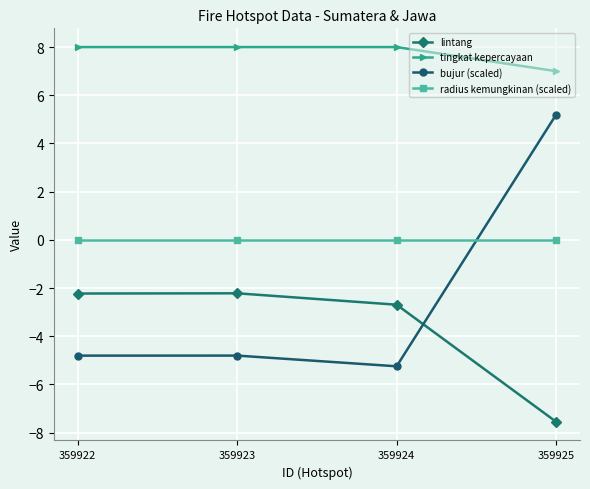

Rank the series by their maximum value, from highest to lowest.

tingkat kepercayaan, bujur (scaled), radius kemungkinan (scaled), lintang